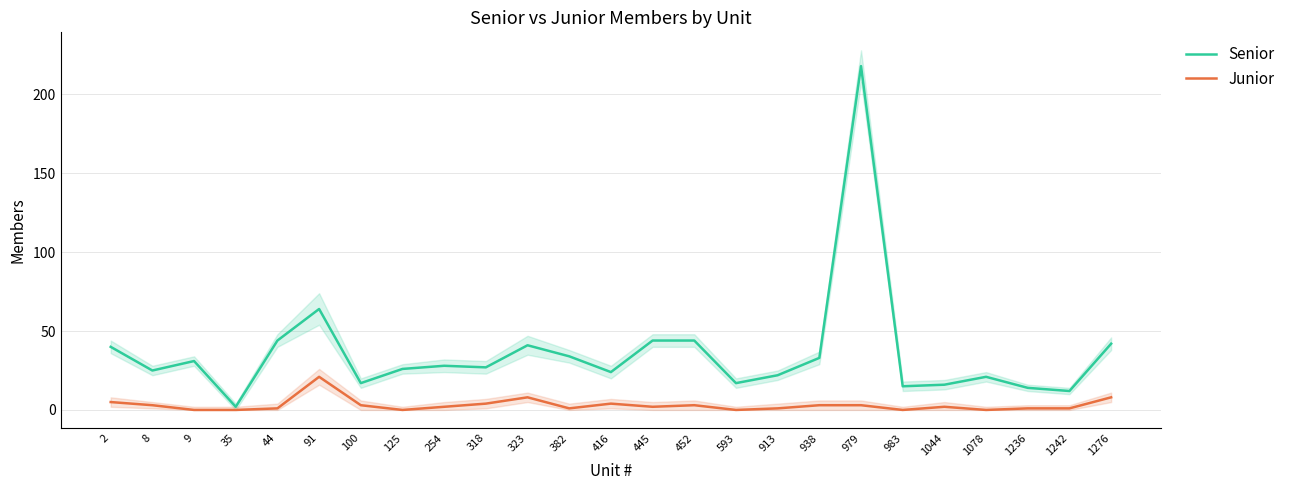

What is the sum of all Senior values?

901